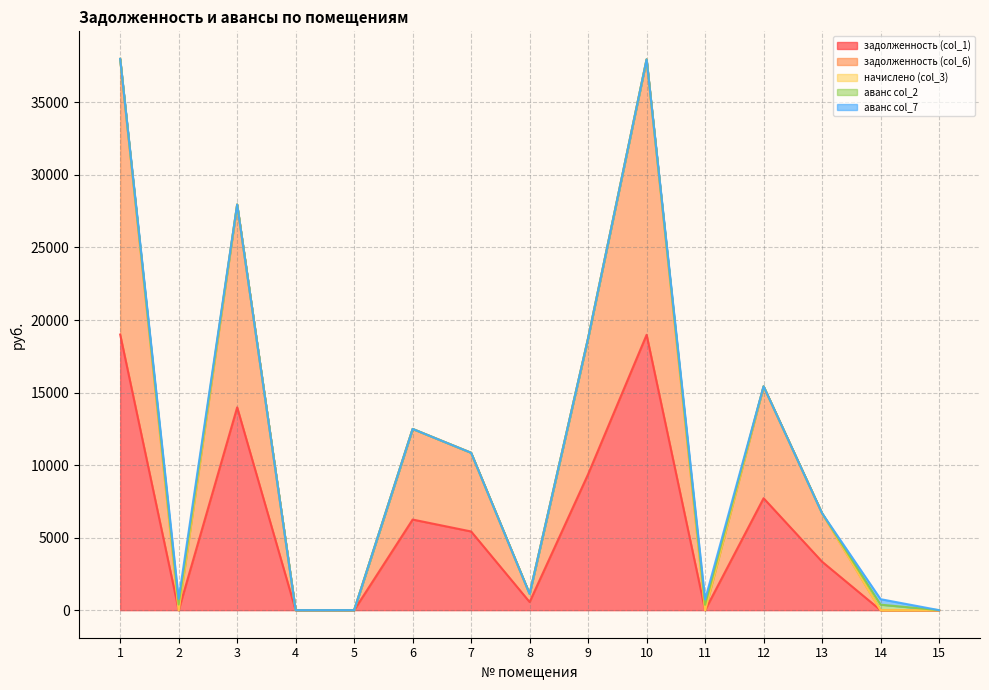

What is the difference between the highest and lowest values at 11?

365.8